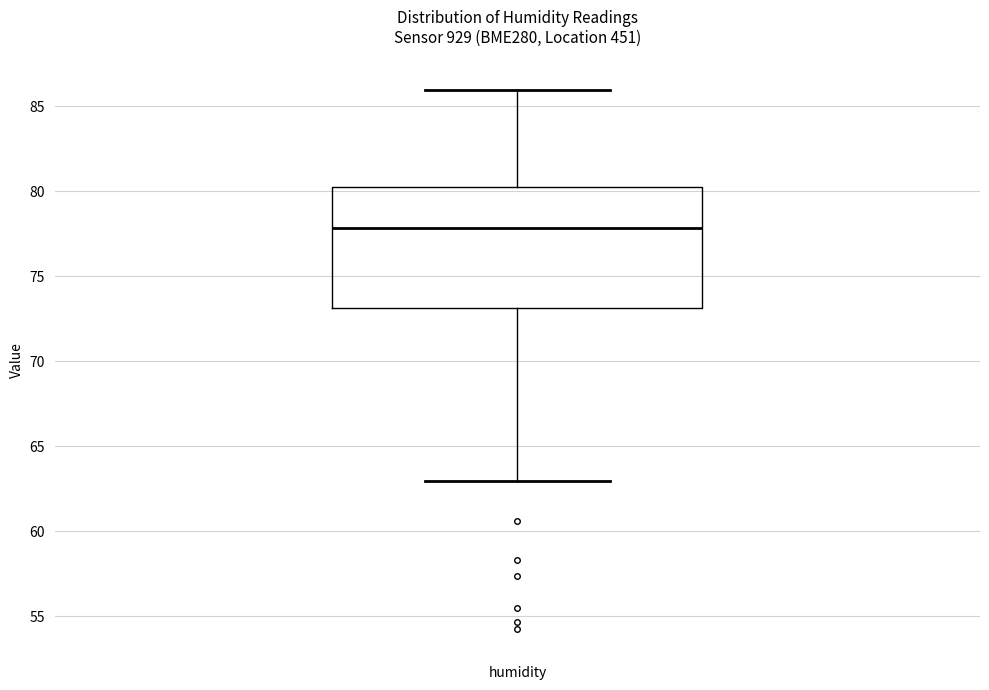

Read this box plot against the y-axis: the position of the median line, the range covered by the box, and the ends of both whiskers. The values are not printed on the chart, so give them approximately, as read against the axis.

median 78, box 73 to 80, whiskers 63 to 86